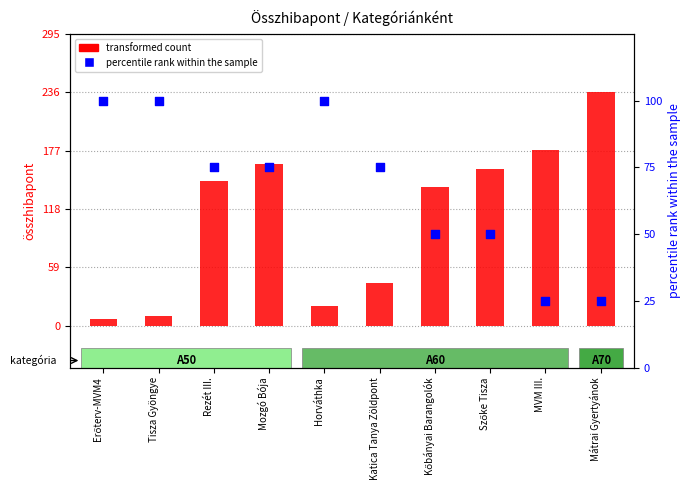

At which category is the sum across all series the highest?

Mátrai Gyertyánok